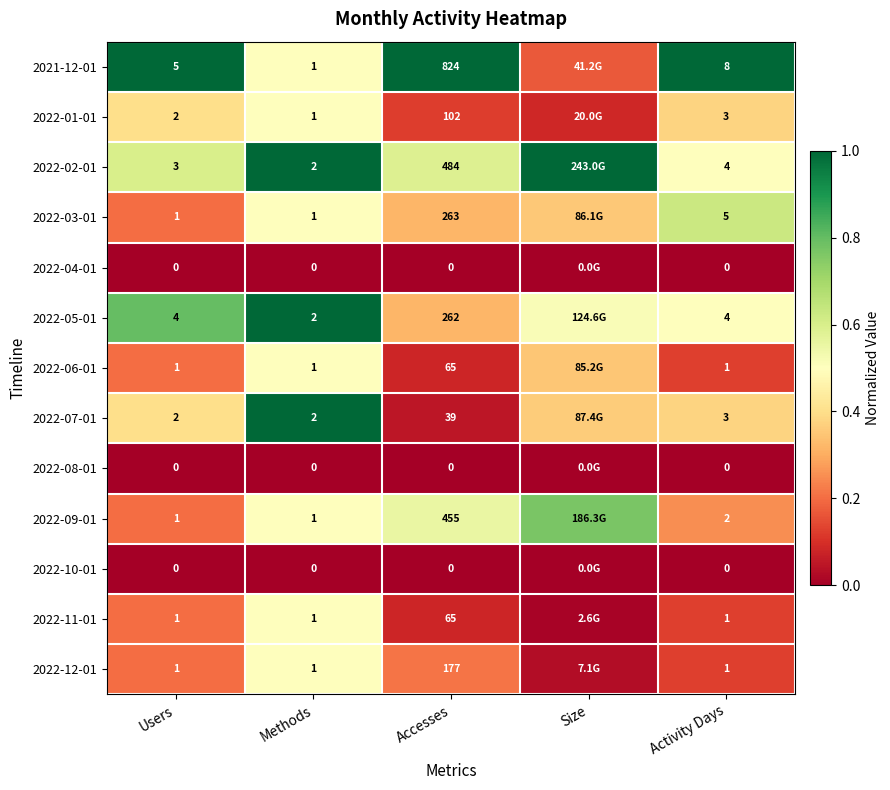

Between Accesses and Activity Days, which series saw the biggest shift?

2021-12-01